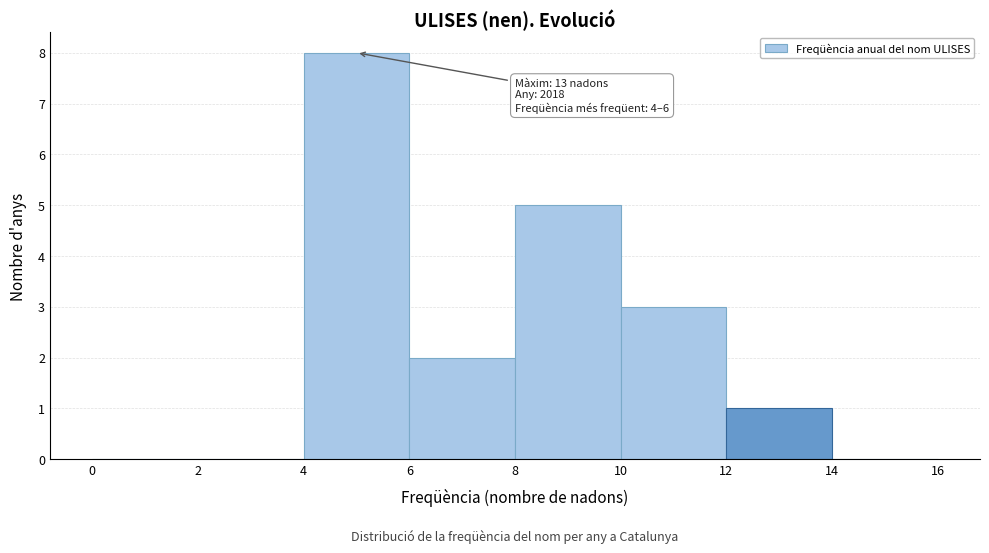

Which range on the x-axis has the tallest bar?

4 to 6